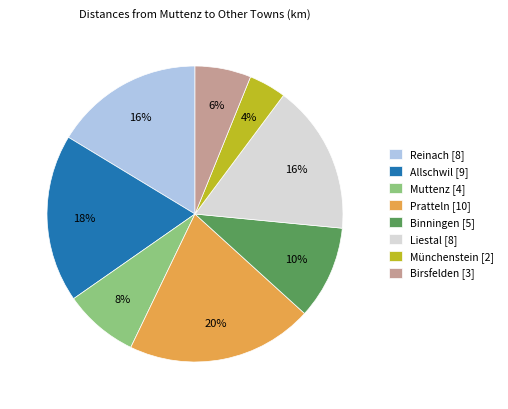

Combined, do Birsfelden and Münchenstein account for over 50%?

No